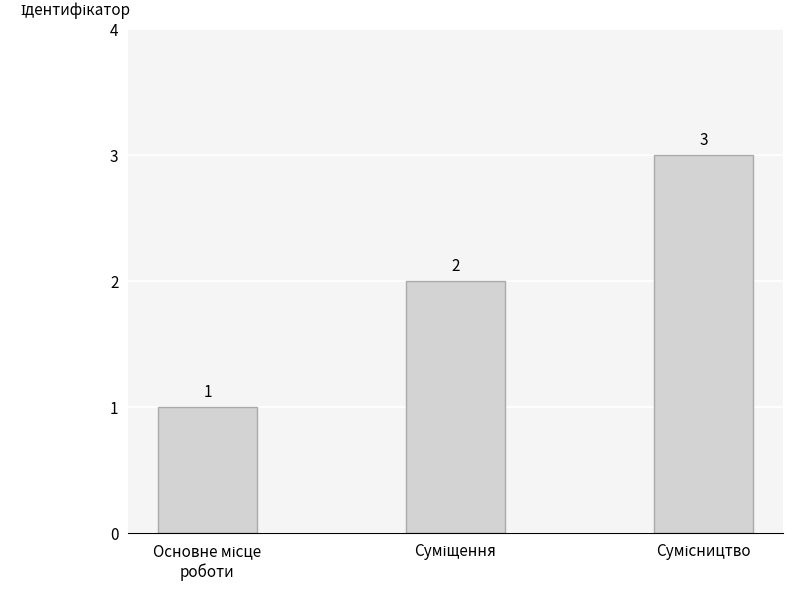

Does the chart contain stacked bars?

No